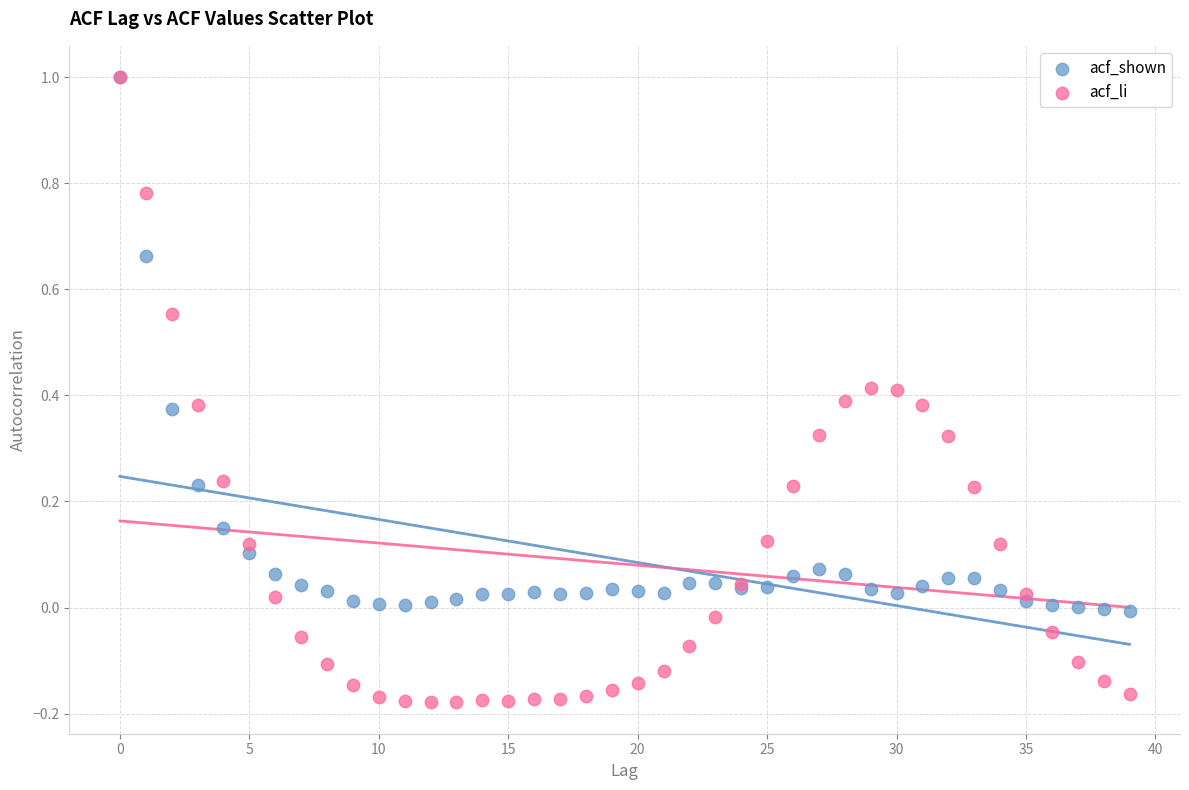

What are all the series names shown in the legend?

acf_shown, acf_li